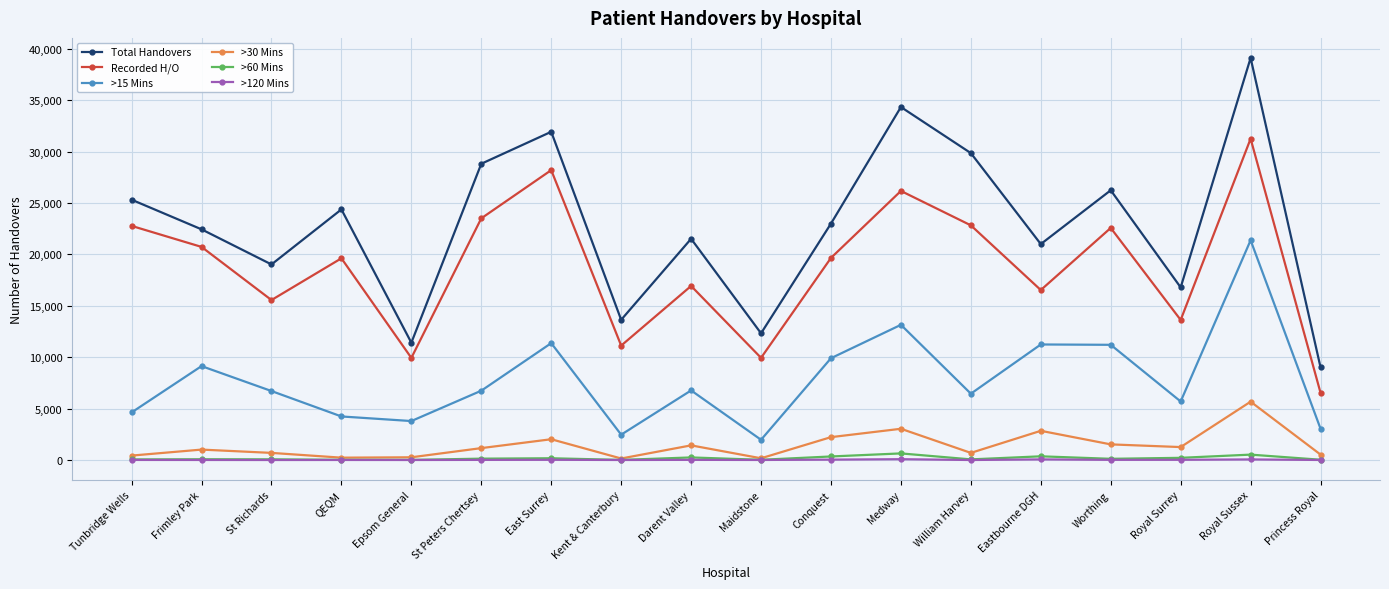

The >30 Mins series shows 1156 at St Peters Chertsey. True or false?

True